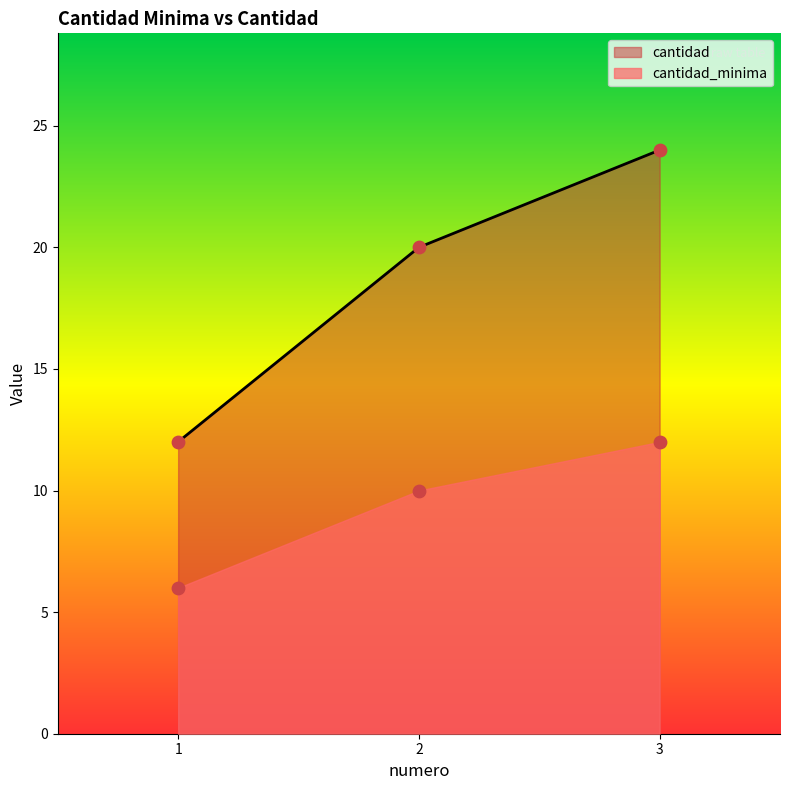

The value of cantidad at 1 is 12. True or false?

True